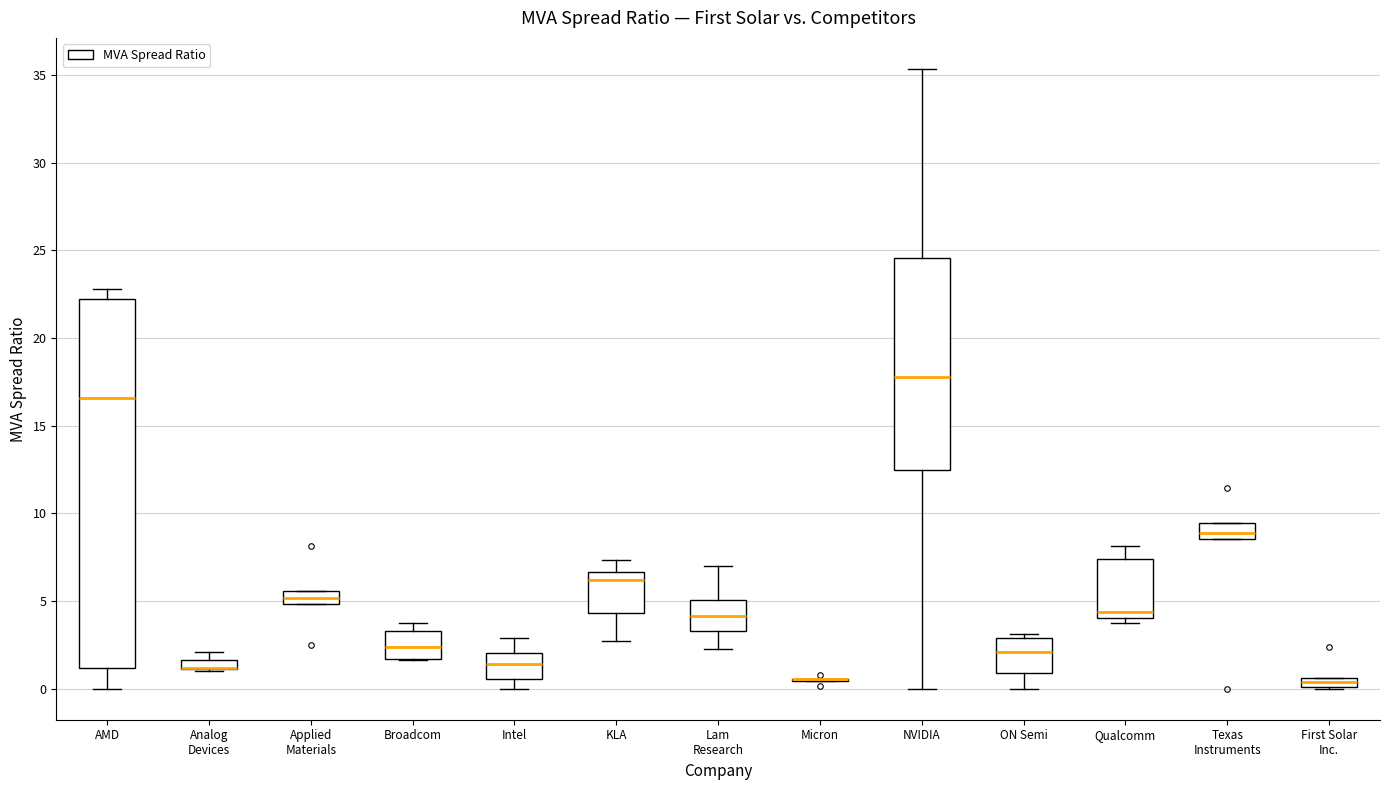

Which box is the tallest, from its lower edge to its upper edge?

AMD